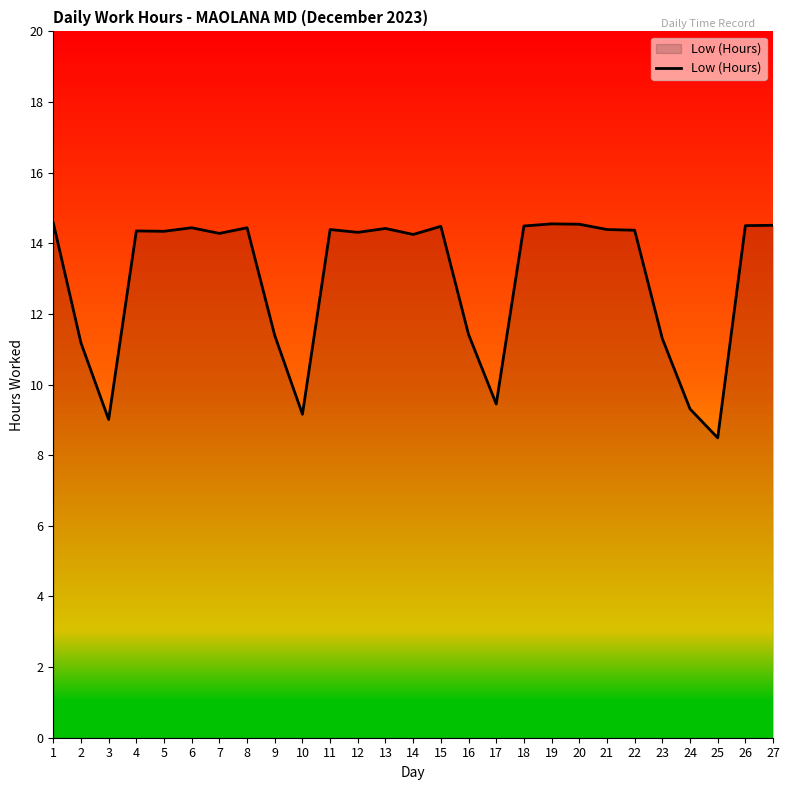

Where is the first local minimum?

3